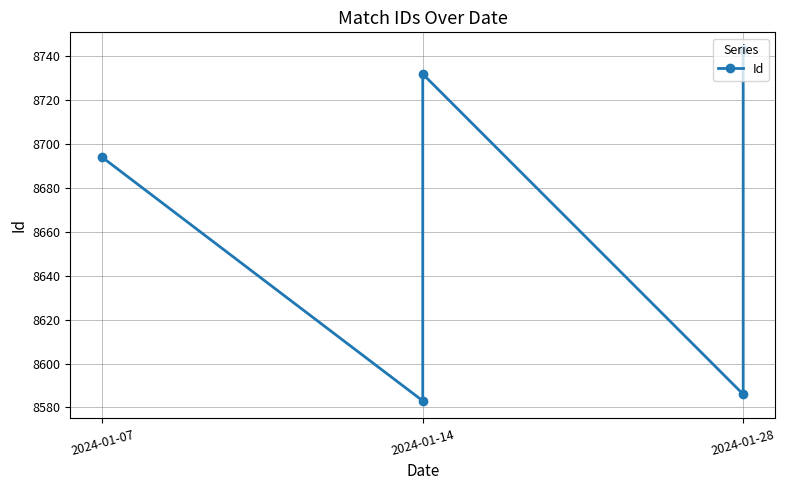

What is the sum of the values at 4 and 3?

17329